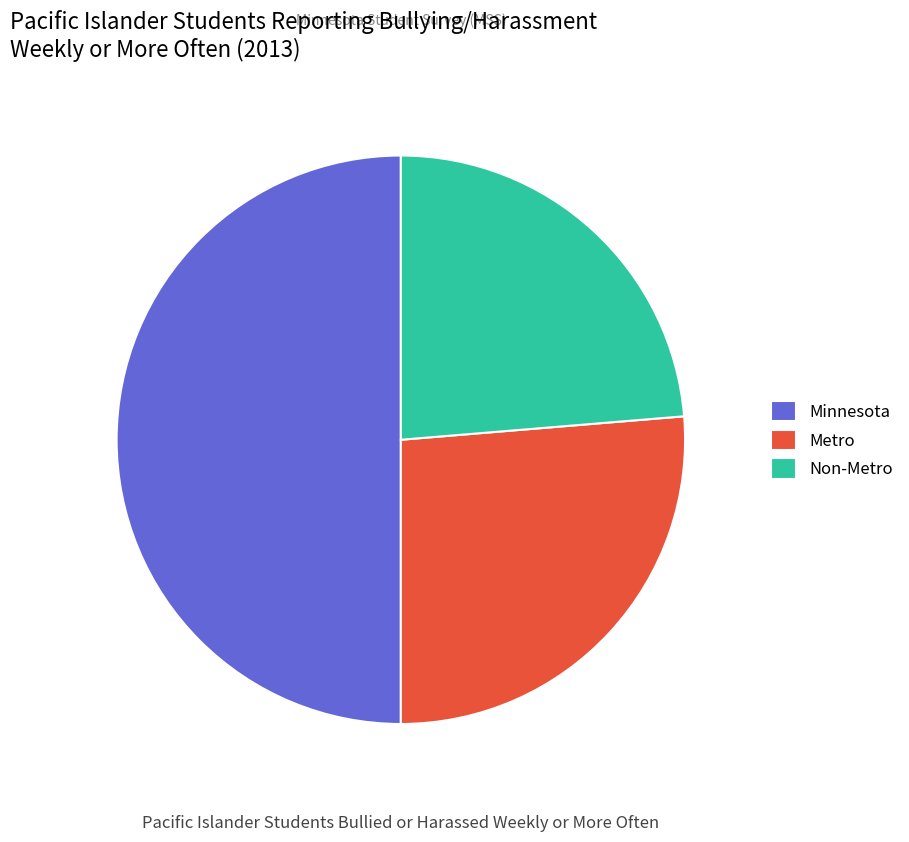

What percentage is the Metro slice, to the nearest percent?

26%